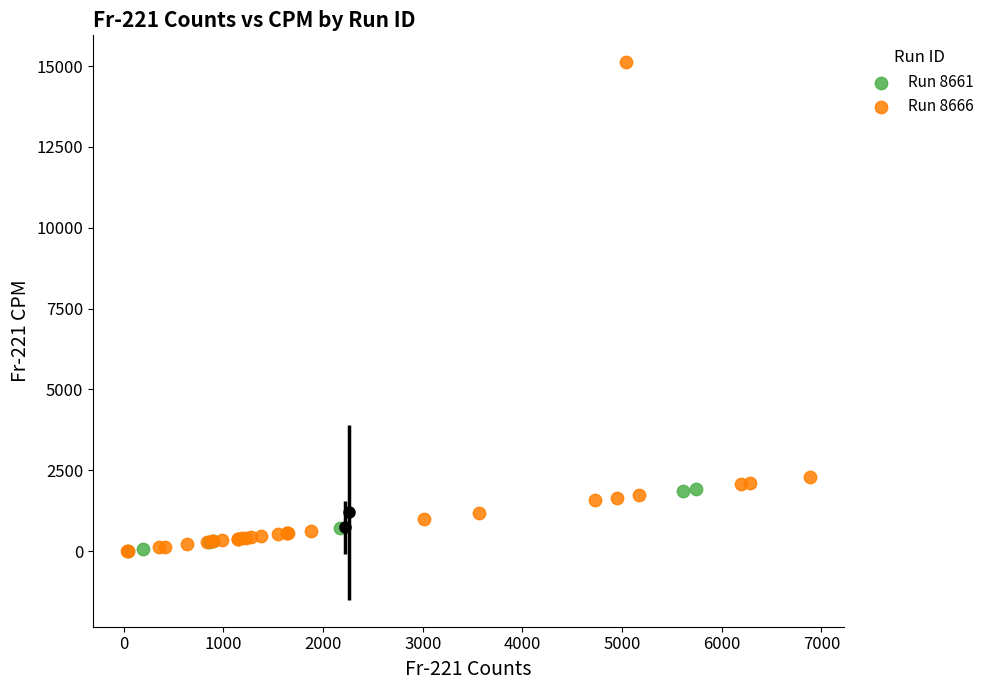

Which series contains the highest Y value?

Run 8666